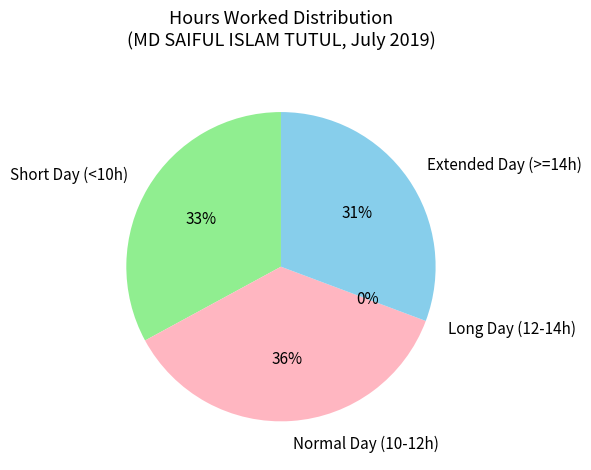

True or false: Day 9 accounts for 1% of the total.

False